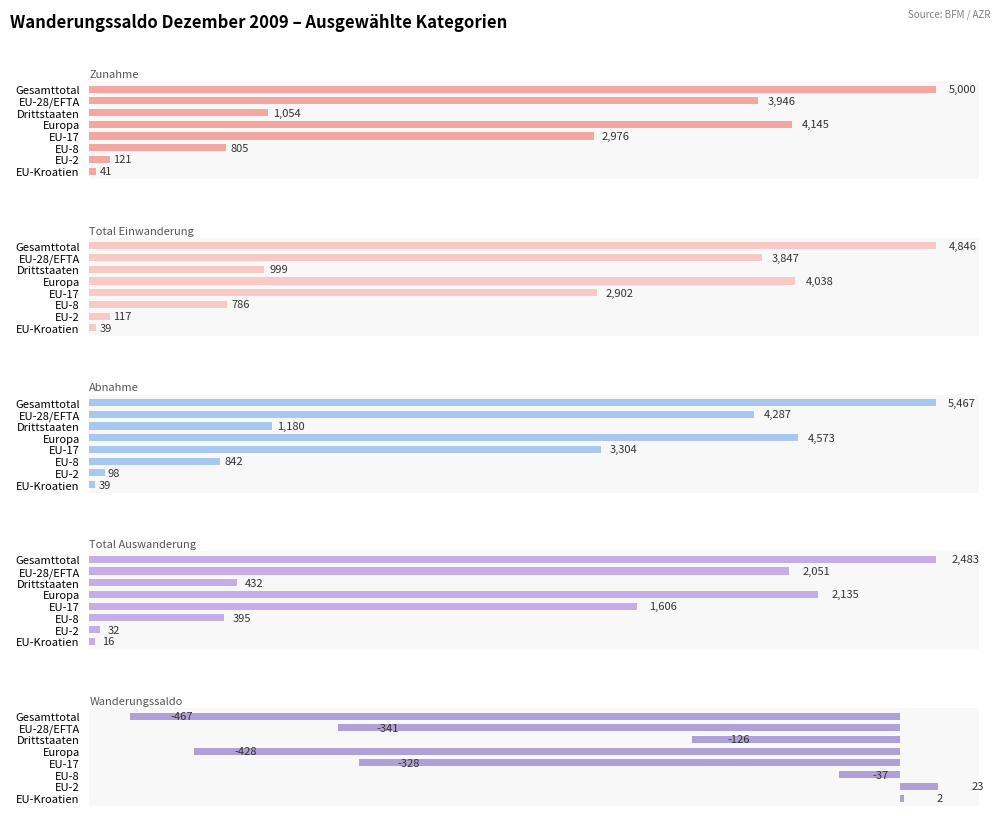

Rank the series at EU-28/EFTA from highest to lowest value.

Abnahme, Zunahme, Total Einwanderung, Total Auswanderung, Wanderungssaldo